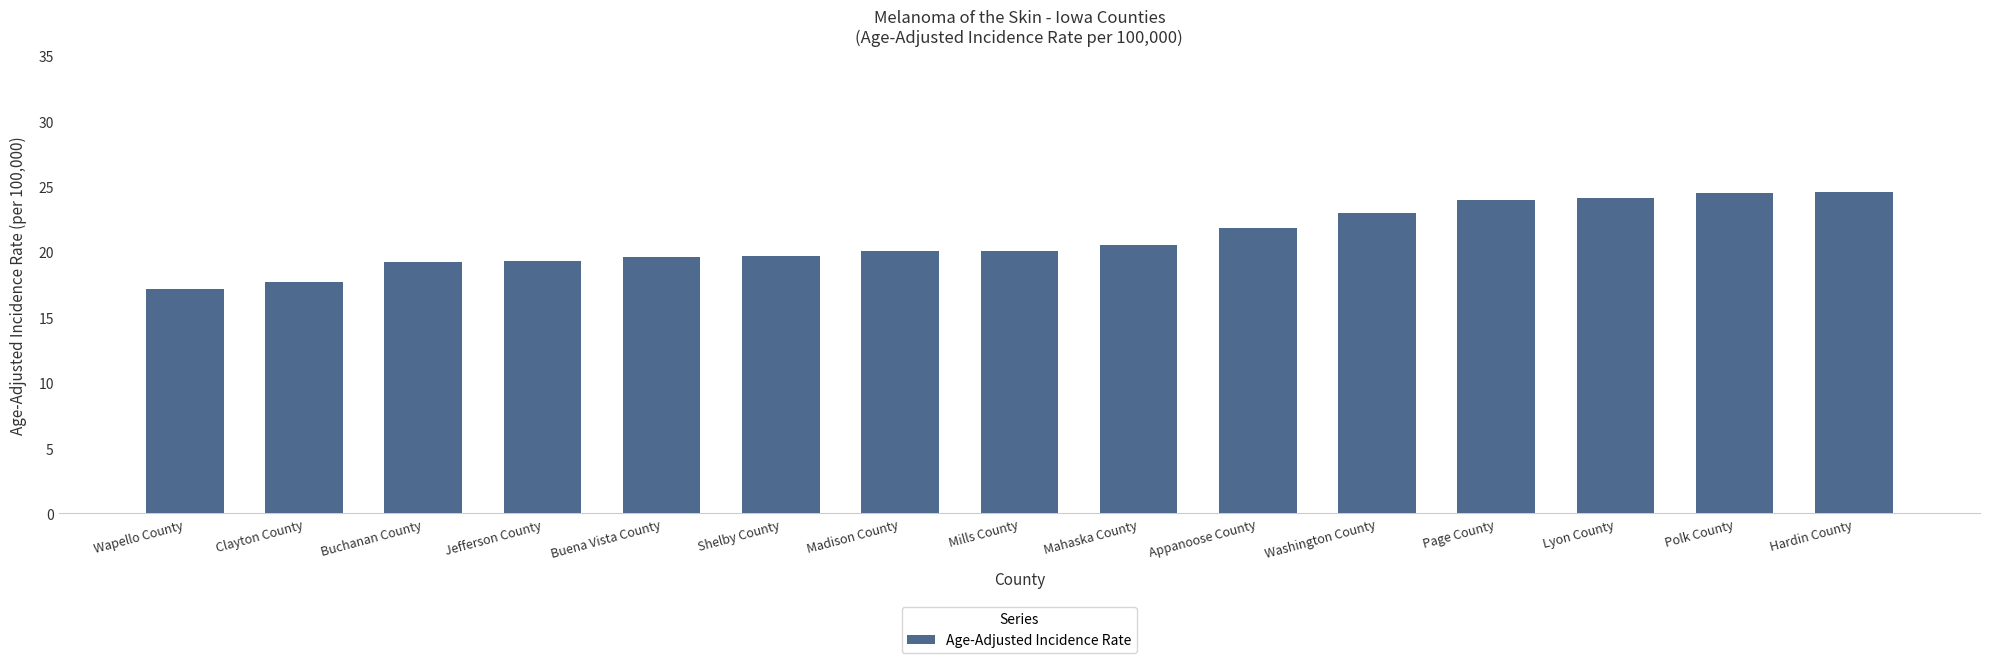

What is the maximum value shown in the chart?

24.6